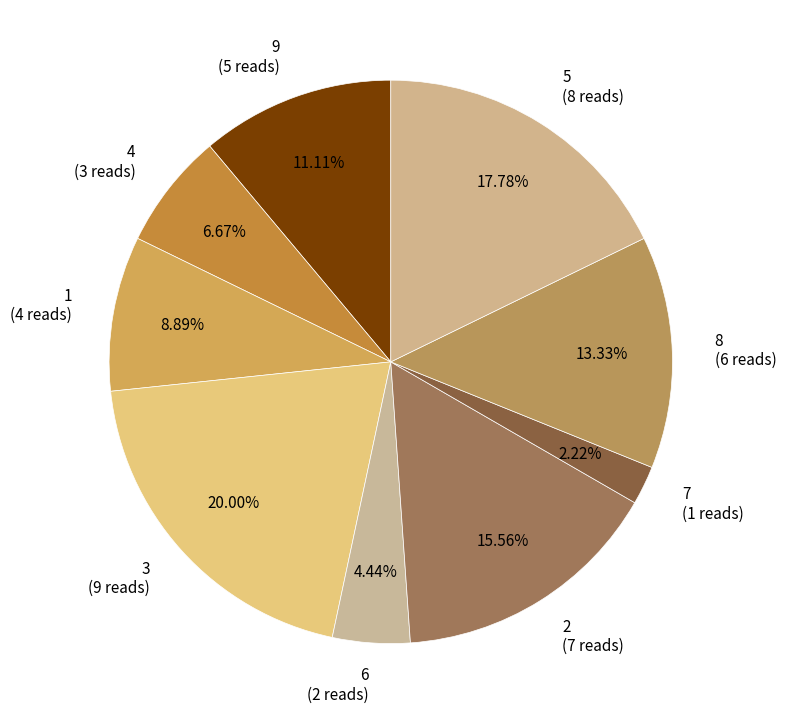

What is the smallest slice in the pie chart?

7